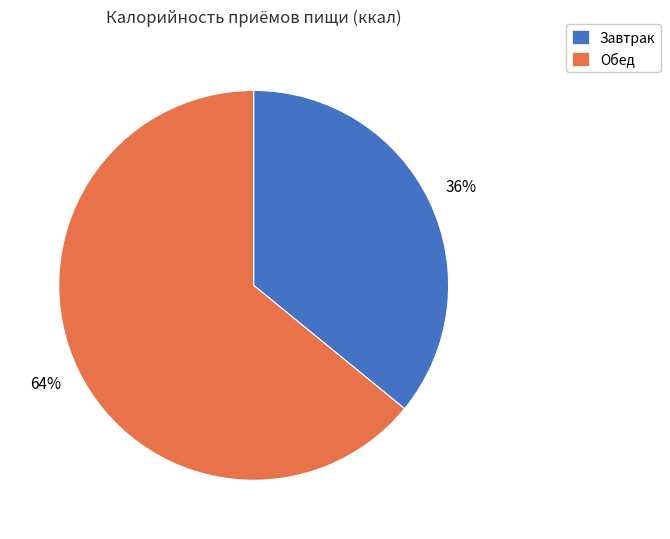

To the nearest percent, what is the difference between the Завтрак and Обед slice percentages?

28%